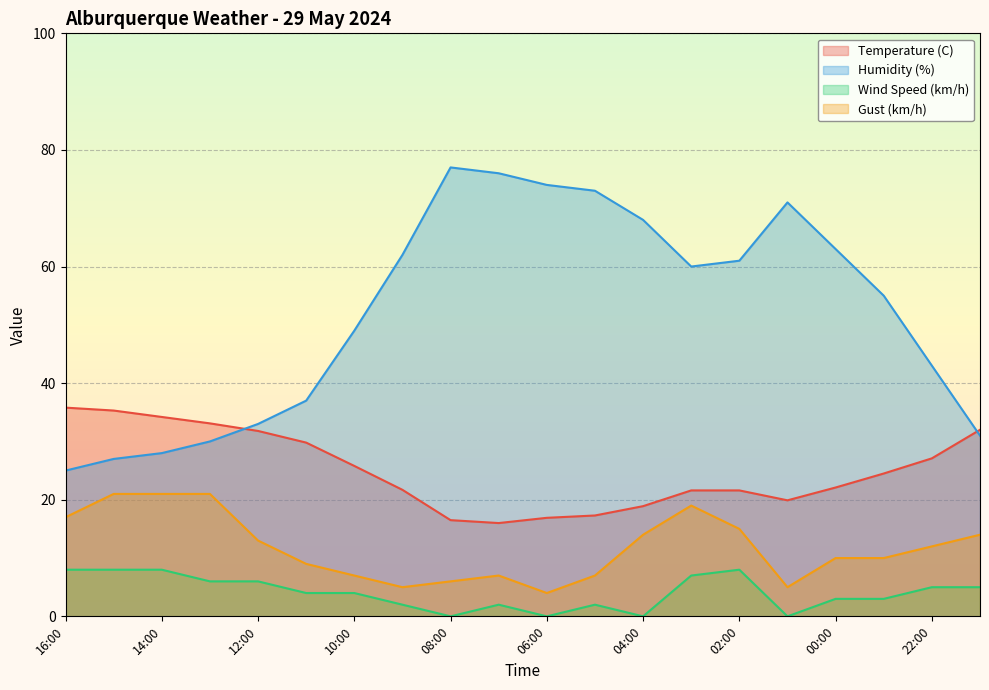

What are all the series names shown in the legend?

Temperature (C), Humidity (%), Wind Speed (km/h), Gust (km/h)